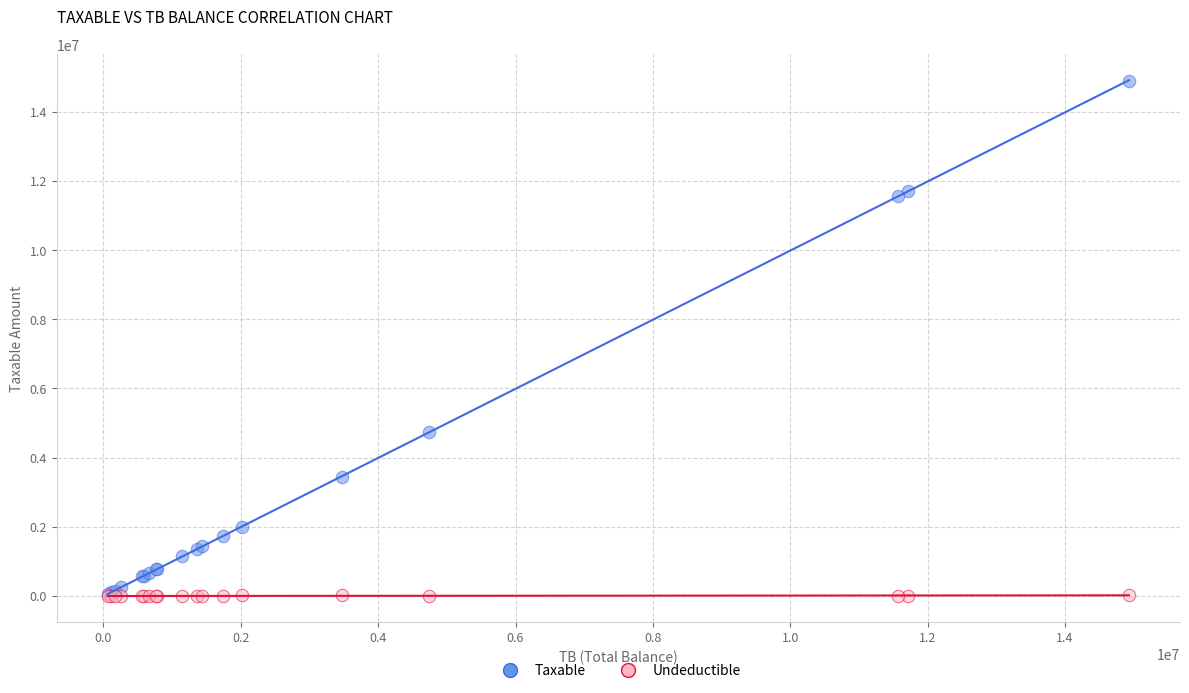

Which series reaches the maximum Y coordinate?

Taxable